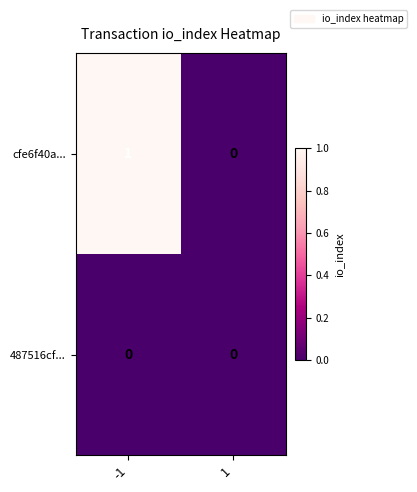

Between -1 and 1, which series saw the biggest shift?

cfe6f40a...